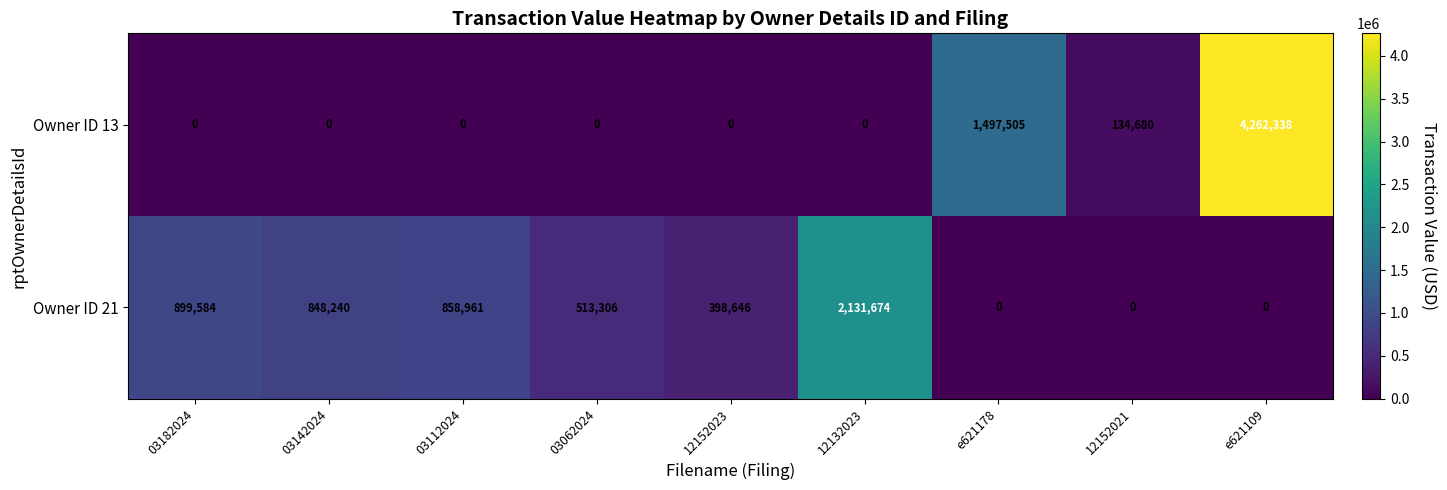

Reading right to left, what are all the values shown in this chart?

Owner ID 13: e621109=4262338	12152021=134680	e621178=1497505	12132023=0	12152023=0	03062024=0	03112024=0	03142024=0	03182024=0
Owner ID 21: e621109=0	12152021=0	e621178=0	12132023=2131674	12152023=398646	03062024=513306	03112024=858961	03142024=848240	03182024=899584